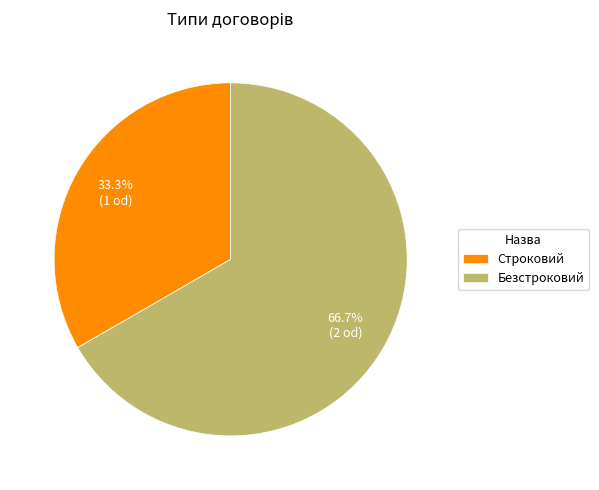

Rank the categories by value from lowest to highest.

Строковий, Безстроковий